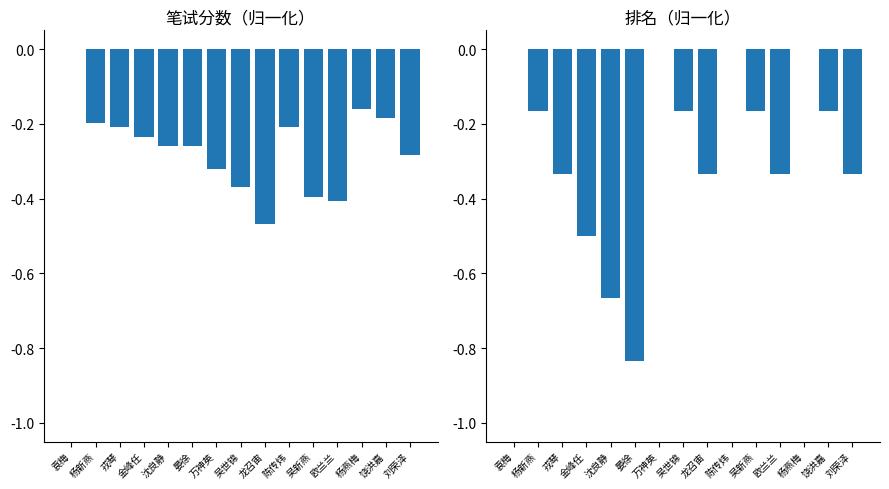

How many distinct data groups are displayed?

2